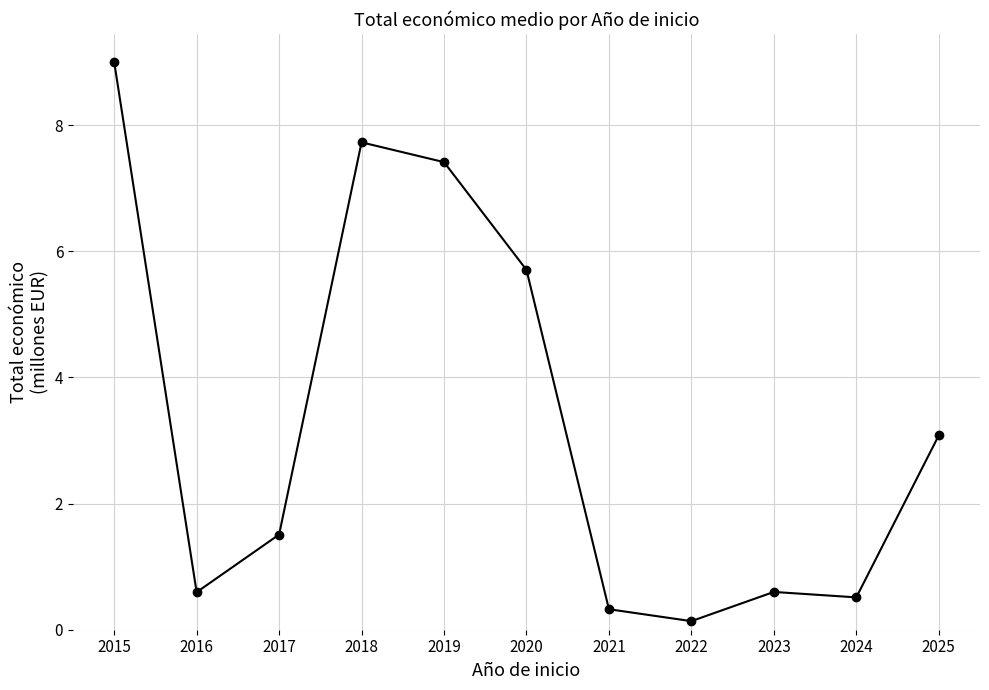

What is the difference between the values at 2021 and 2016?

0.3